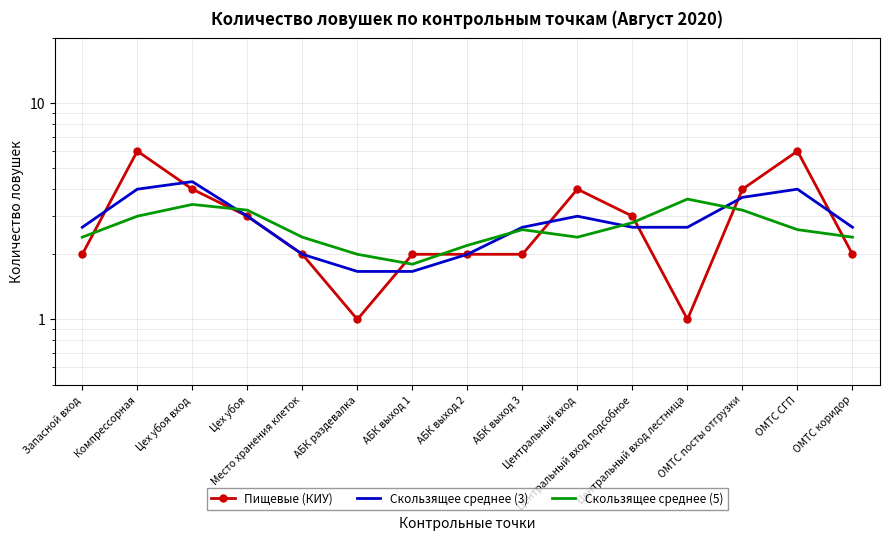

What is the highest value of the Пищевые (КИУ) series?

6.0